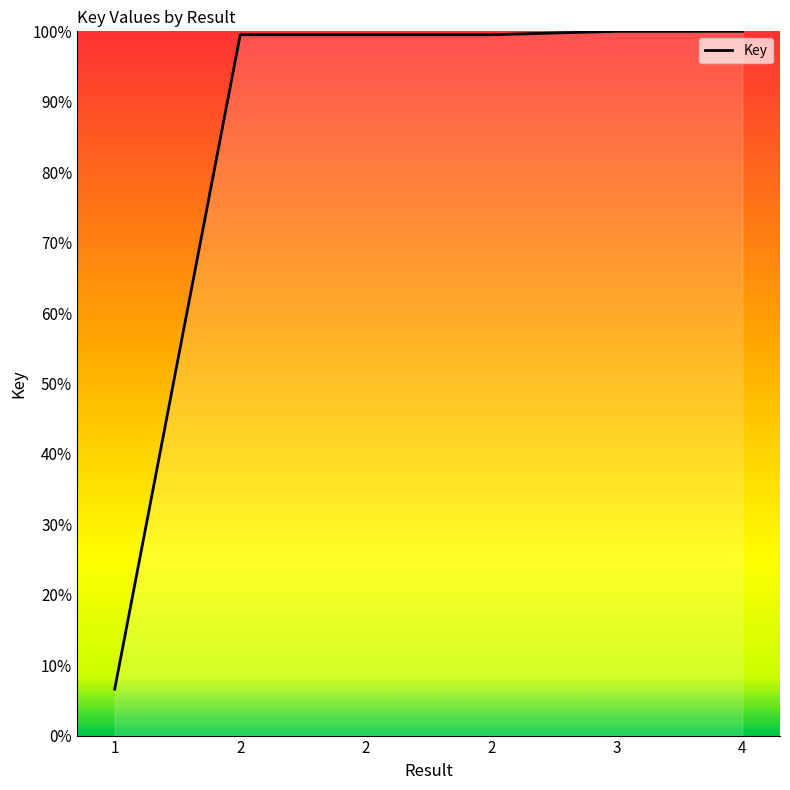

Is this an area chart (filled region under the line)?

No